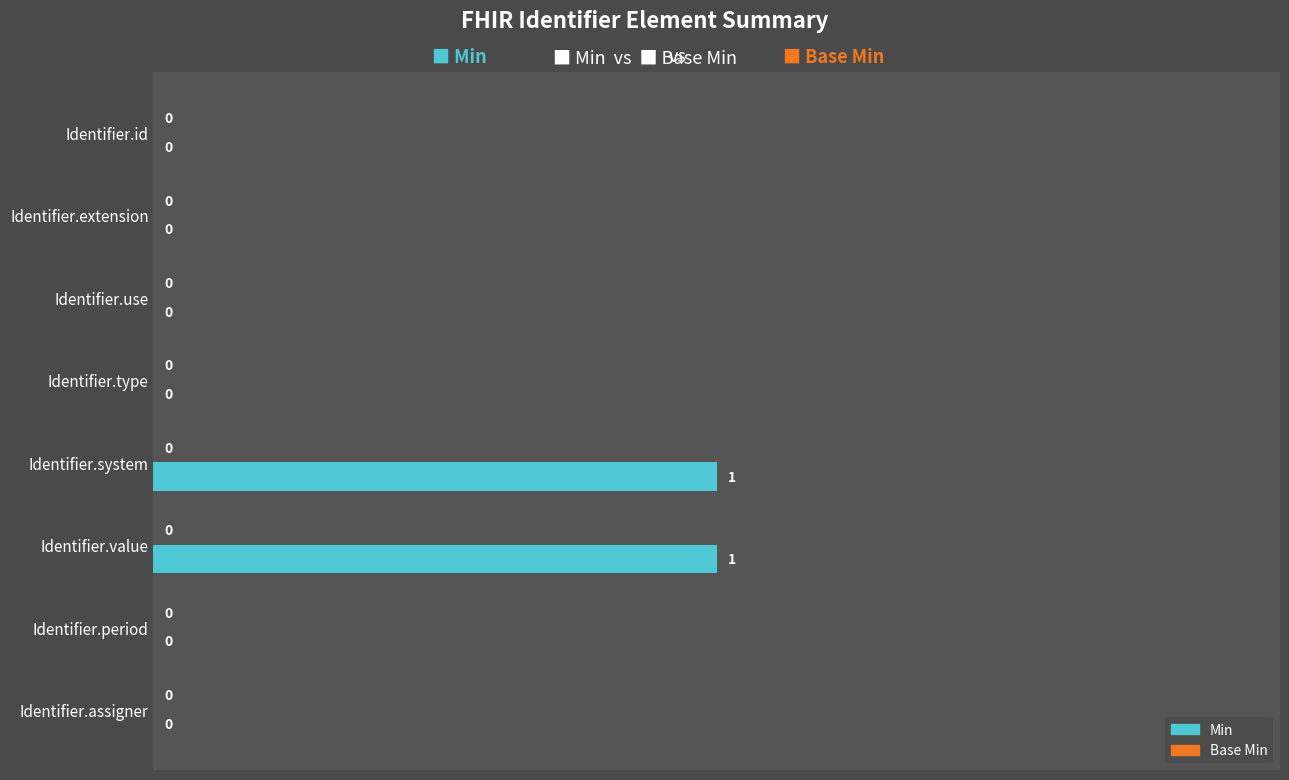

What is the change in value from Identifier.id to Identifier.value?

+1